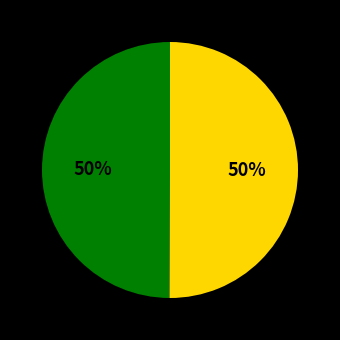

To the nearest percent, what is the average slice percentage?

50%